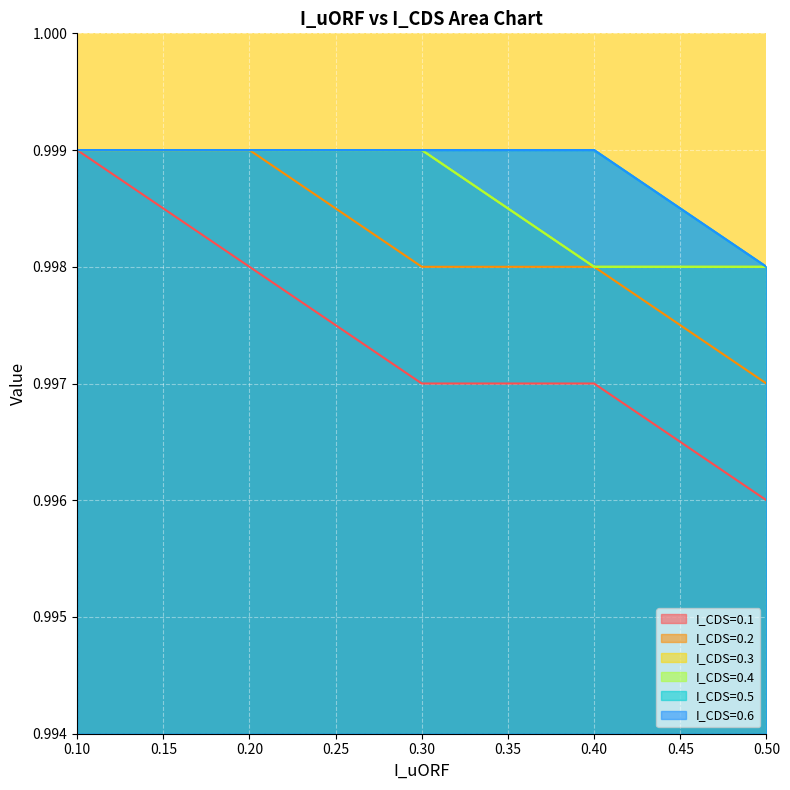

True or false: I_CDS=0.5 has a value of 1.4 at 0.5.

False